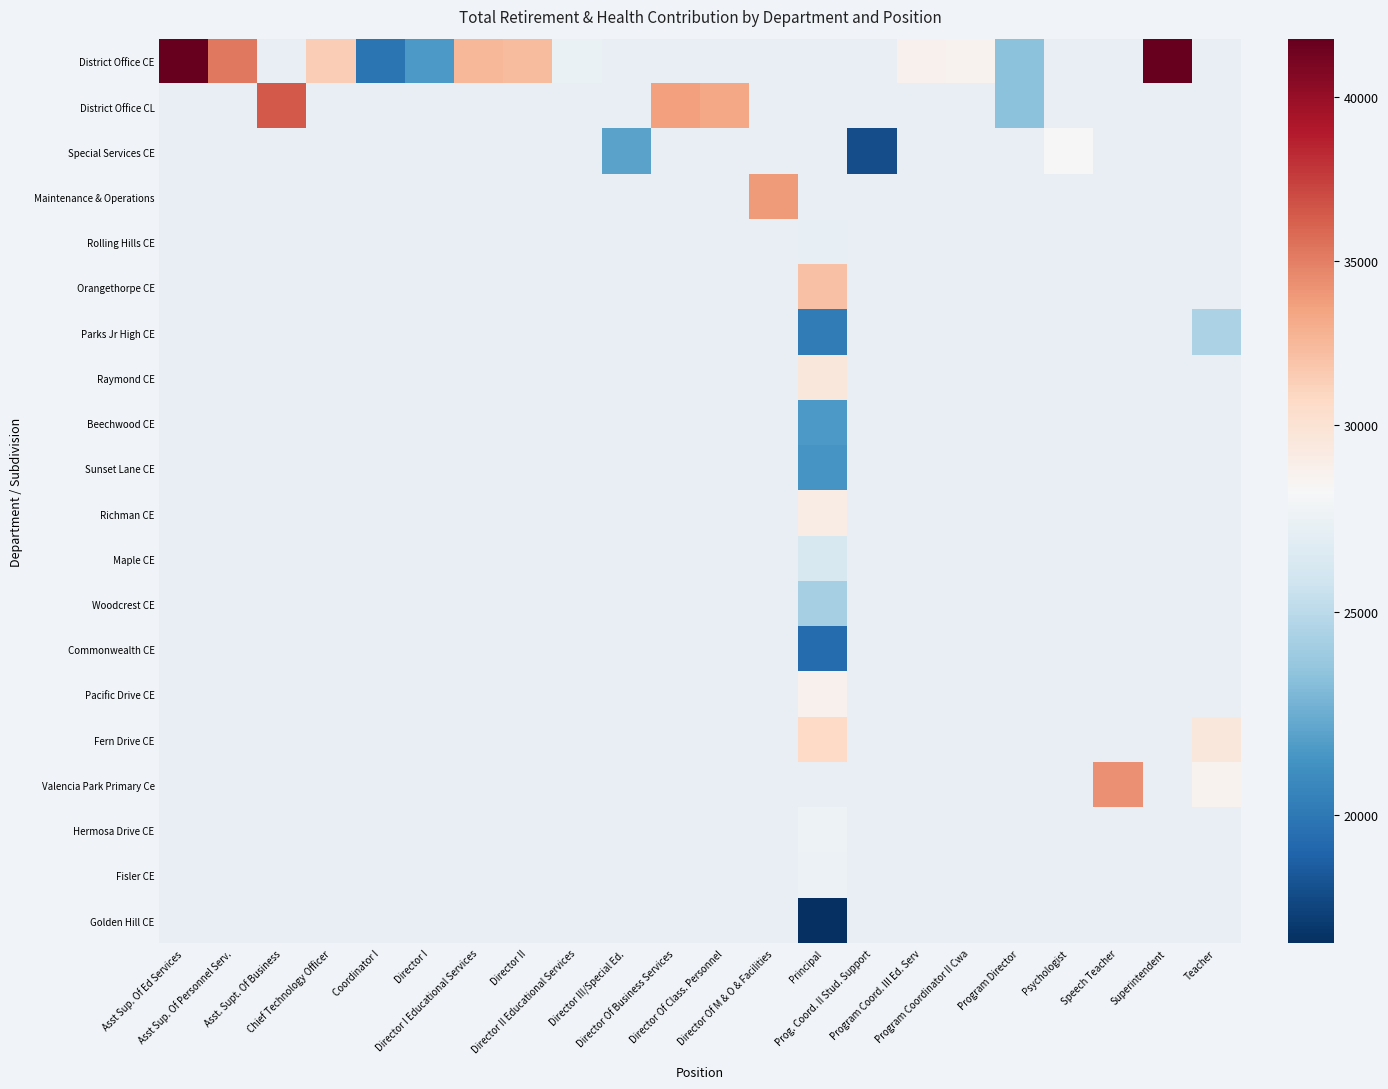

Which has a higher value, Teacher or Asst Sup. Of Ed Services?

Asst Sup. Of Ed Services